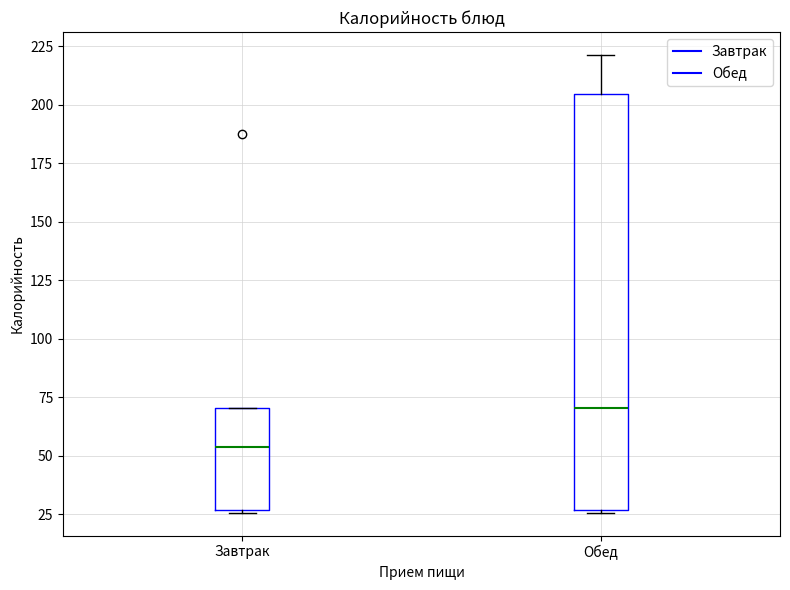

Where does the median line of the box for Завтрак sit on the y-axis? The values are not printed on the chart, so give them approximately, as read against the axis.

55